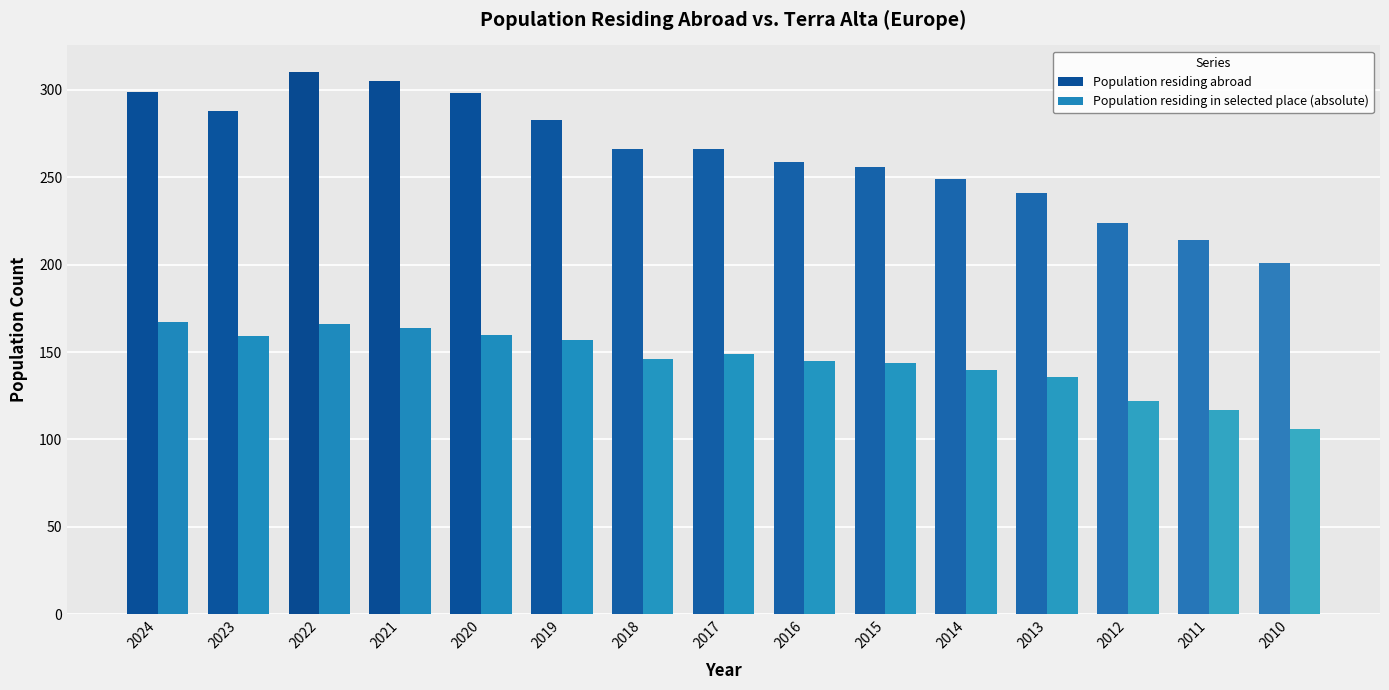

The value of Population residing abroad at 2012 is 224. True or false?

True